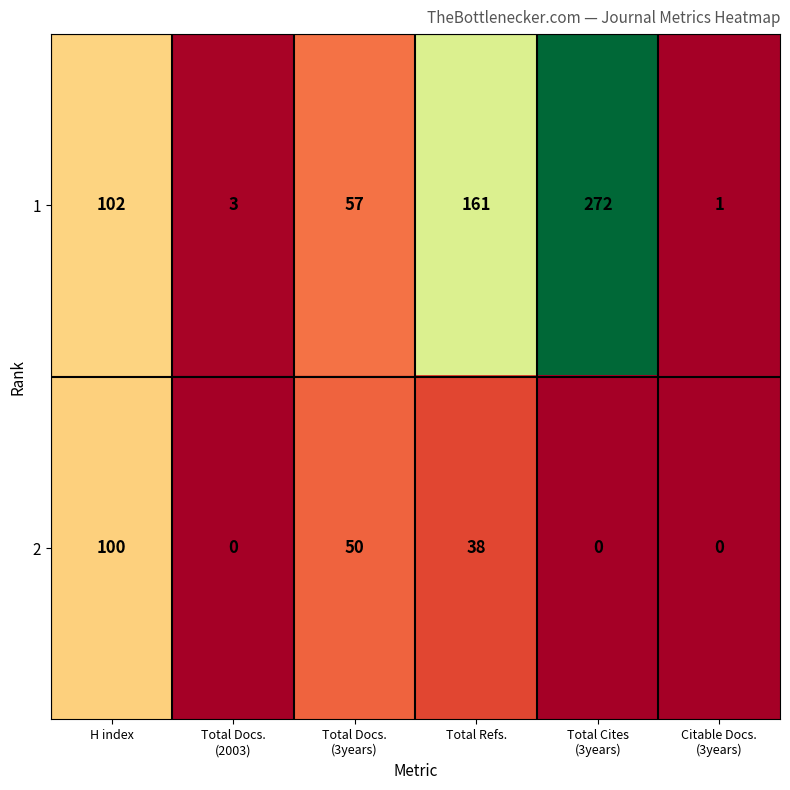

Rank the series by their maximum value, from highest to lowest.

1, 2